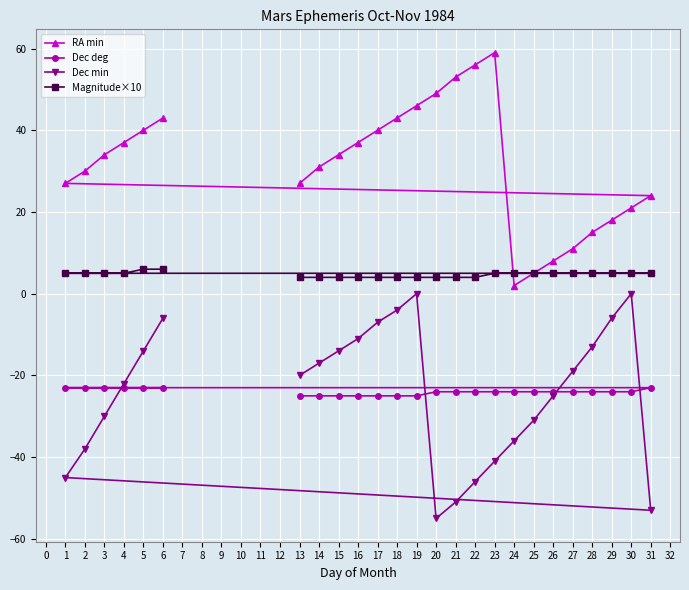

What is the maximum value shown in the chart?

59